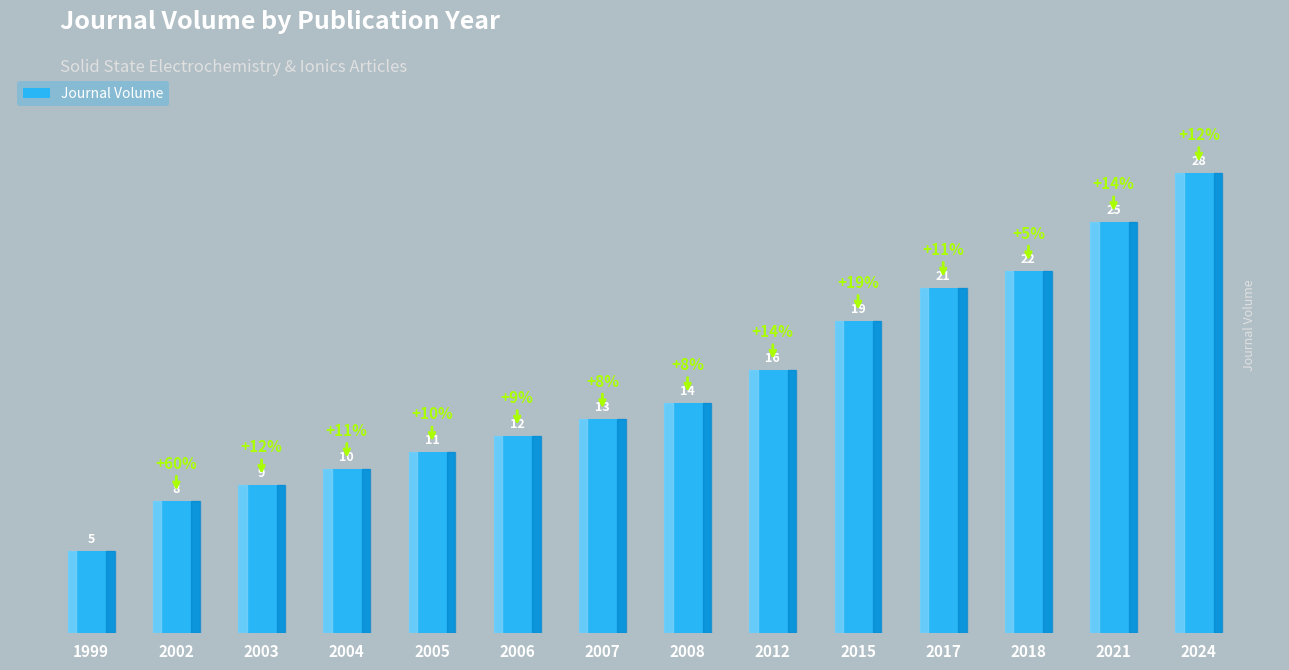

List the labels in order of value, largest first.

2024, 2021, 2018, 2017, 2015, 2012, 2008, 2007, 2006, 2005, 2004, 2003, 2002, 1999